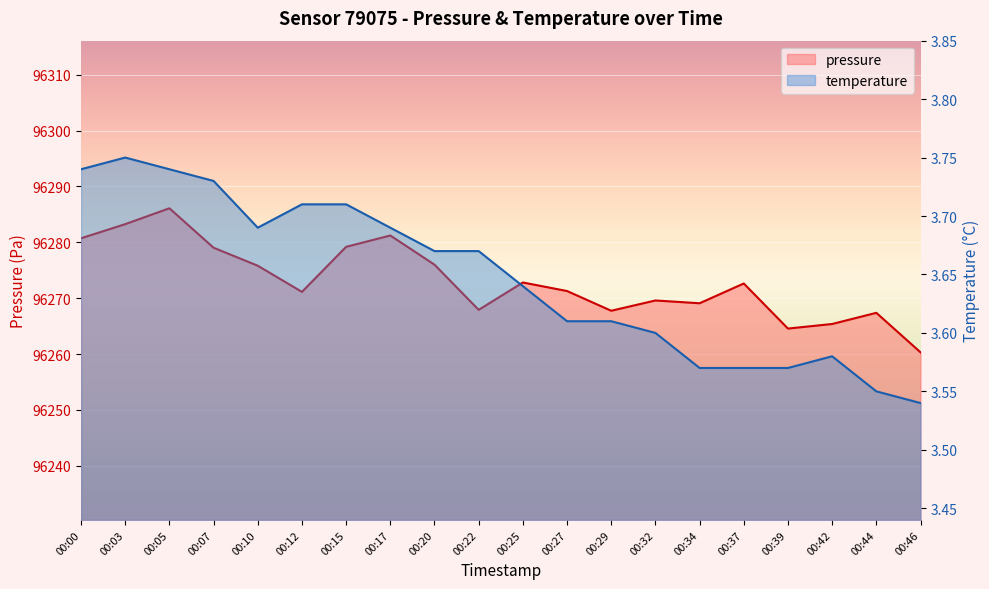

Where does the pressure series first go above 96272?

00:00